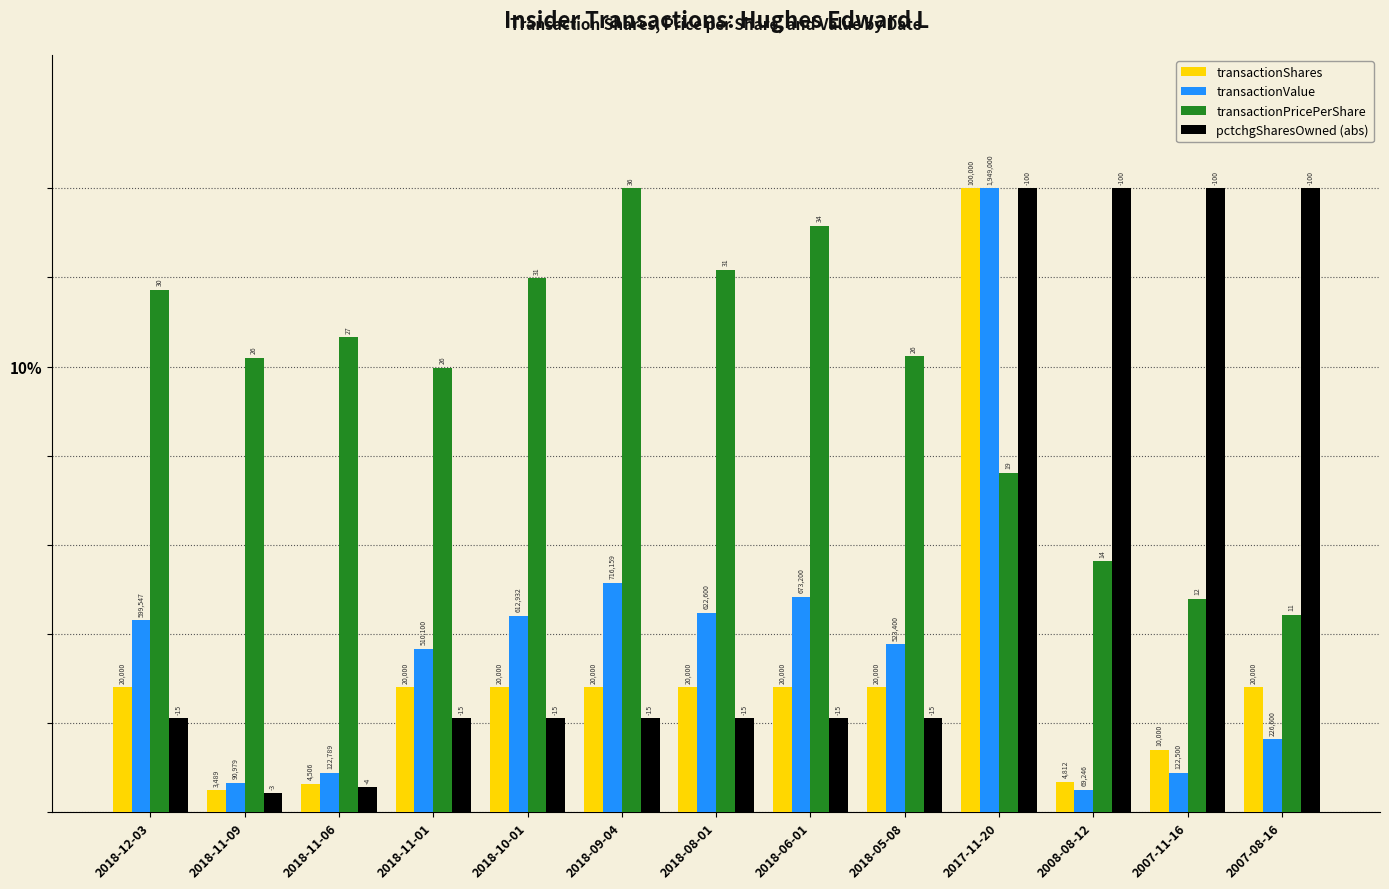

Between 2018-09-04 and 2018-08-01, which series saw the biggest shift?

transactionPricePerShare